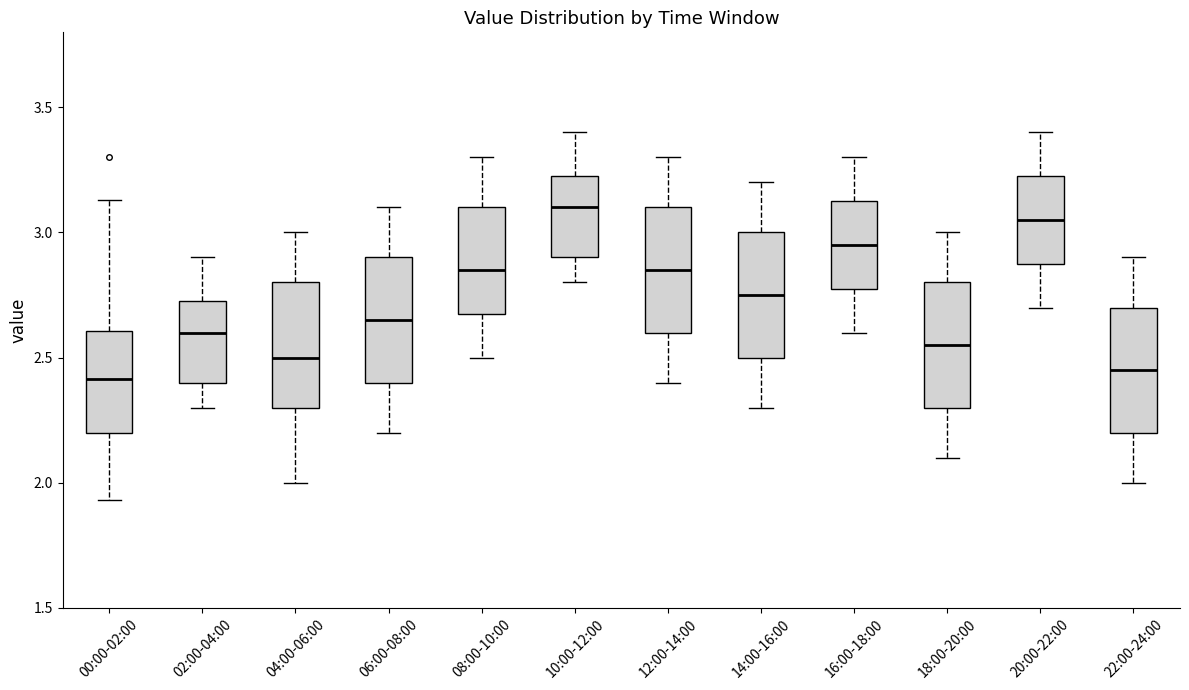

Reading left to right, read every box against the y-axis: the position of its median line, the range the box covers, and the ends of its whiskers. The values are not printed on the chart, so give them approximately, as read against the axis.

00:00-02:00: median 2.40, box 2.20 to 2.60, whiskers 1.95 to 3.15
02:00-04:00: median 2.60, box 2.40 to 2.75, whiskers 2.30 to 2.90
04:00-06:00: median 2.50, box 2.30 to 2.80, whiskers 2.00 to 3.00
06:00-08:00: median 2.65, box 2.40 to 2.90, whiskers 2.20 to 3.10
08:00-10:00: median 2.85, box 2.70 to 3.10, whiskers 2.50 to 3.30
10:00-12:00: median 3.10, box 2.90 to 3.25, whiskers 2.80 to 3.40
12:00-14:00: median 2.85, box 2.60 to 3.10, whiskers 2.40 to 3.30
14:00-16:00: median 2.75, box 2.50 to 3.00, whiskers 2.30 to 3.20
16:00-18:00: median 2.95, box 2.80 to 3.15, whiskers 2.60 to 3.30
18:00-20:00: median 2.55, box 2.30 to 2.80, whiskers 2.10 to 3.00
20:00-22:00: median 3.05, box 2.90 to 3.25, whiskers 2.70 to 3.40
22:00-24:00: median 2.45, box 2.20 to 2.70, whiskers 2.00 to 2.90